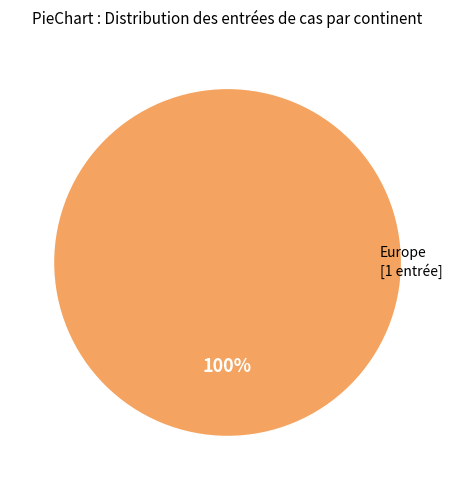

How many segments does this pie chart have?

1